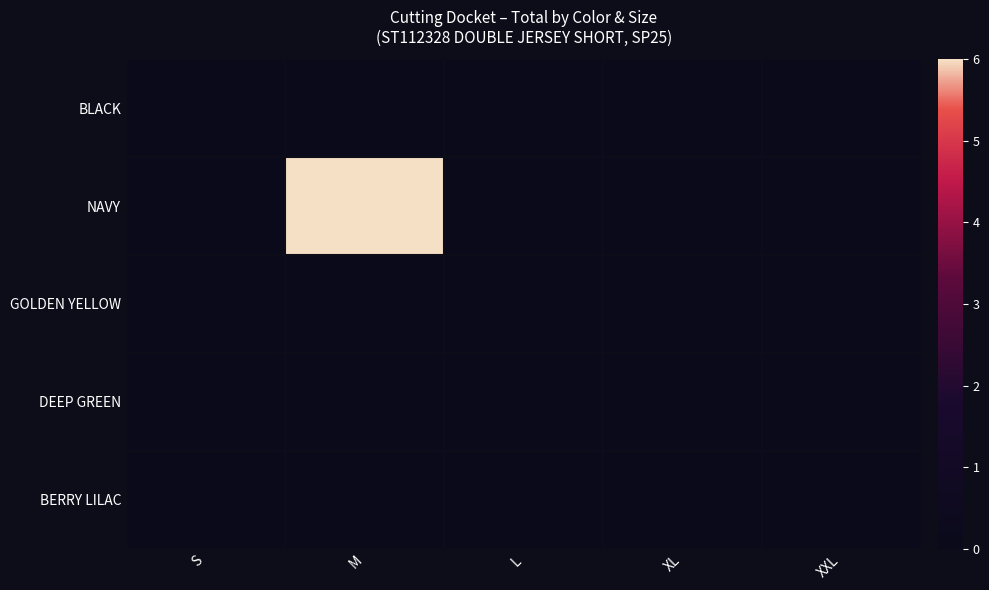

Which series has the largest range (max minus min)?

NAVY